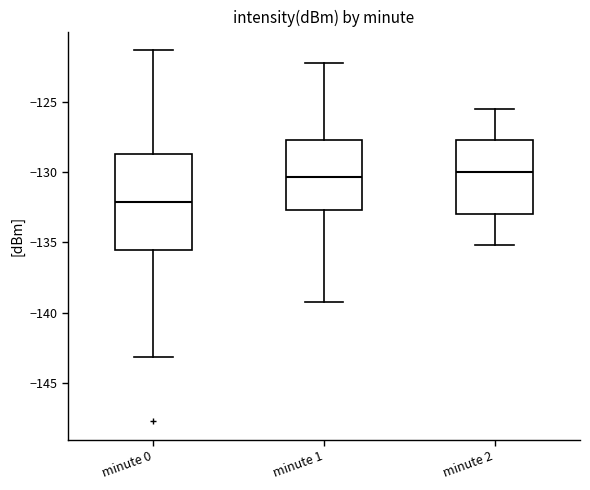

Where does the lower whisker of the box for minute 1 end on the y-axis? The values are not printed on the chart, so give them approximately, as read against the axis.

-139.0